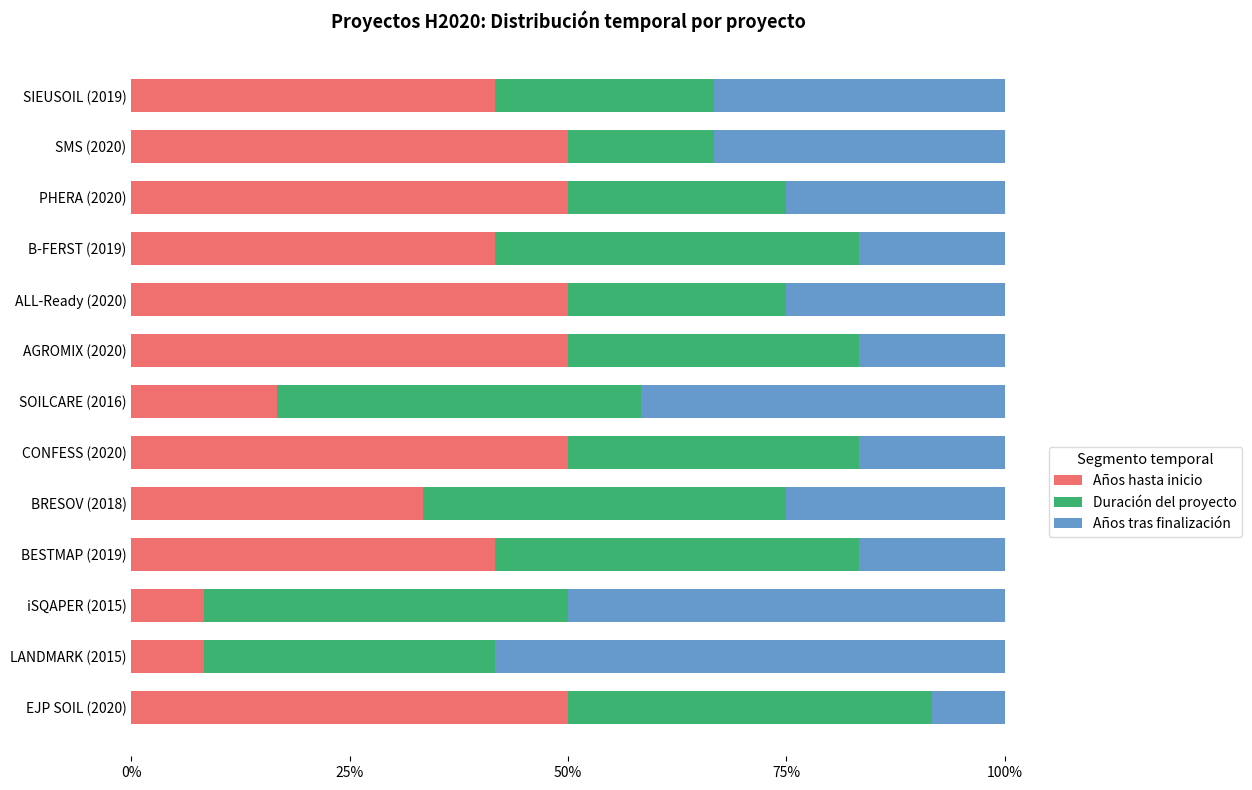

What are all the series names shown in the legend?

Años hasta inicio, Duración del proyecto, Años tras finalización